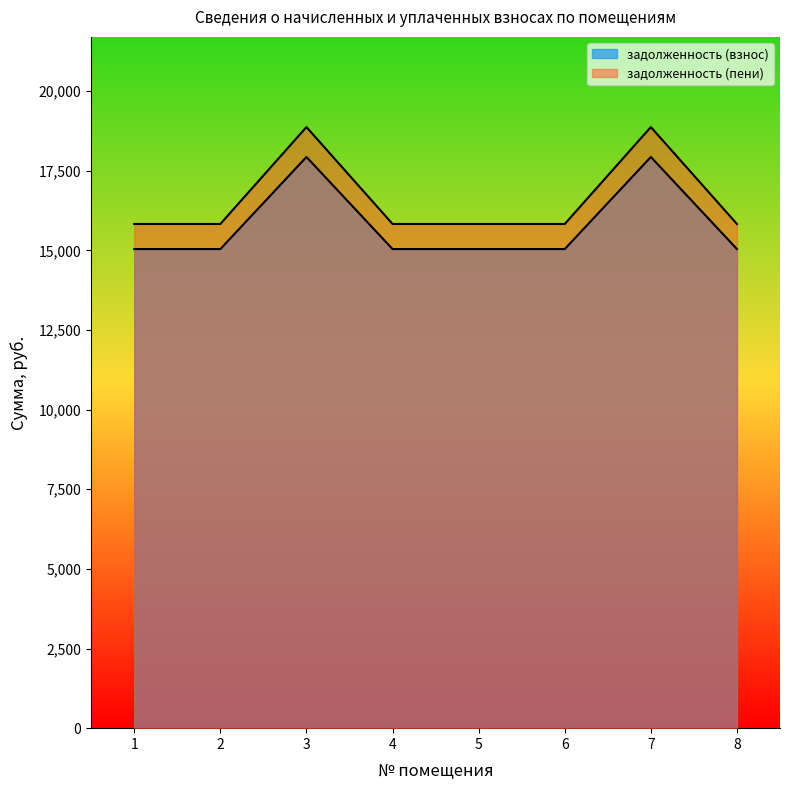

Which series changed the most between 1 and 2?

задолженность (взнос)